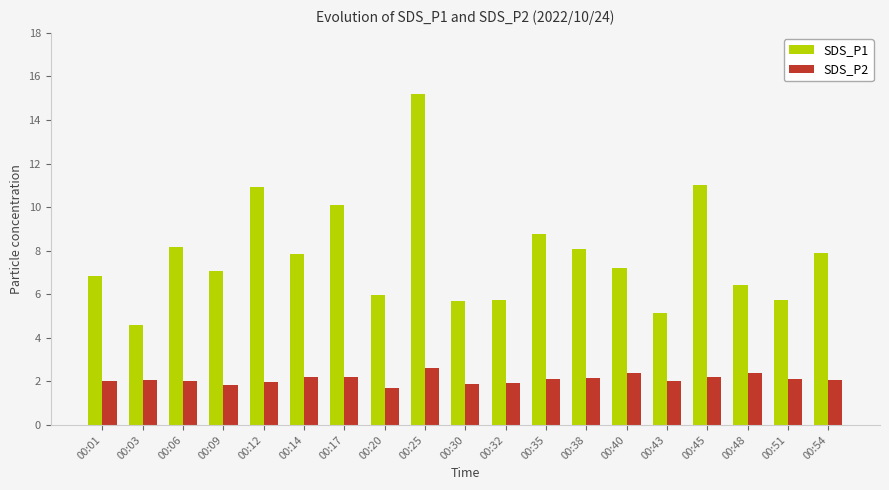

What is the value of the SDS_P2 bar at the 6th from the left?

2.2